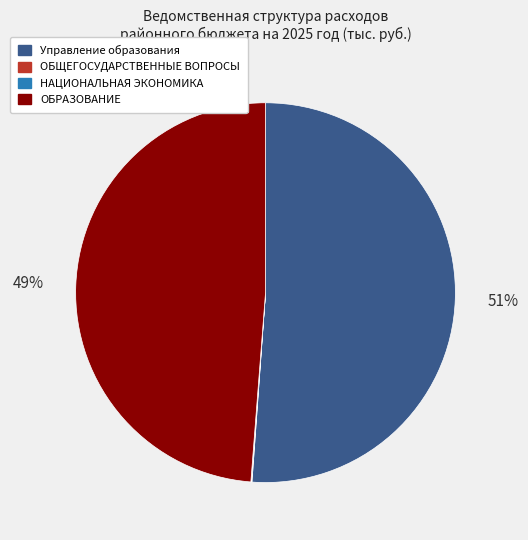

Is there a majority slice in this chart?

Yes